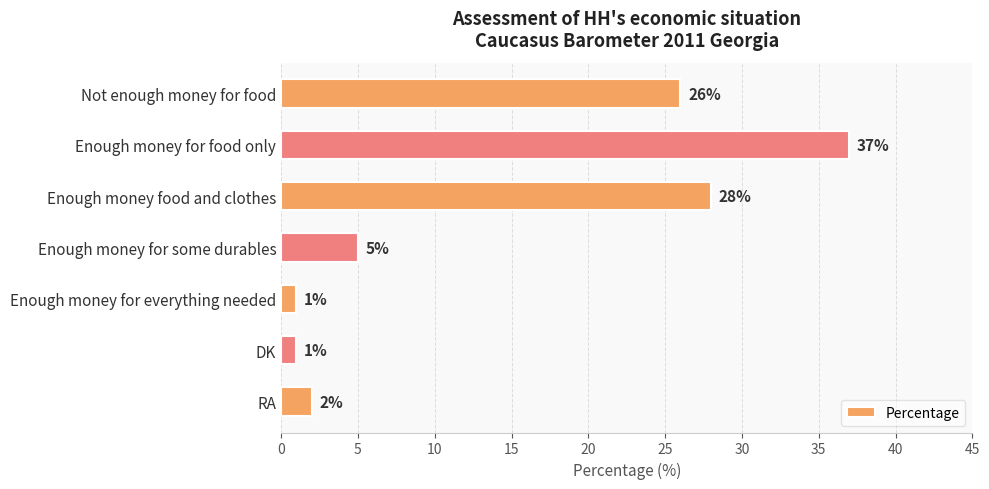

What is the difference between the maximum and second lowest values?

36